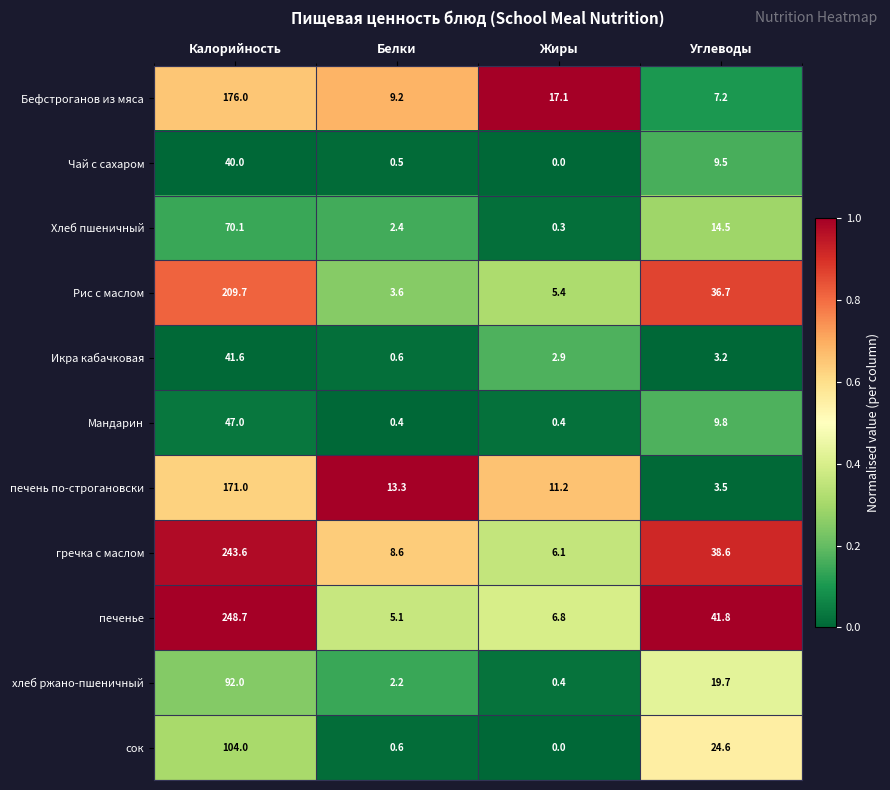

Is it true that Хлеб пшеничный equals 70.1 at Калорийность?

True